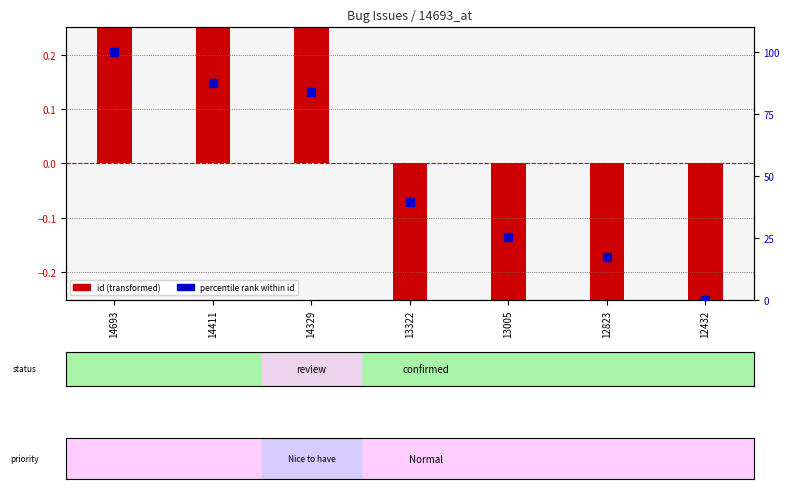

At which category is the sum across all series the highest?

14693